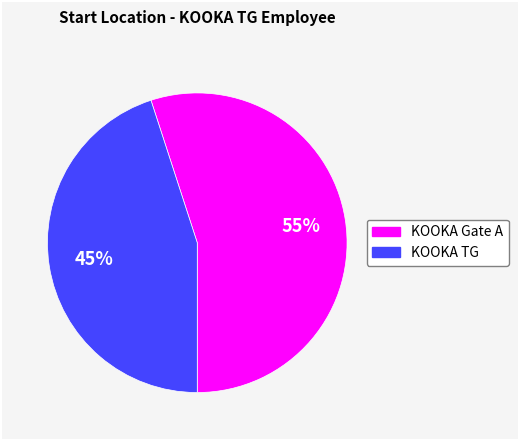

True or false: KOOKA Gate A accounts for 55% of the total.

True